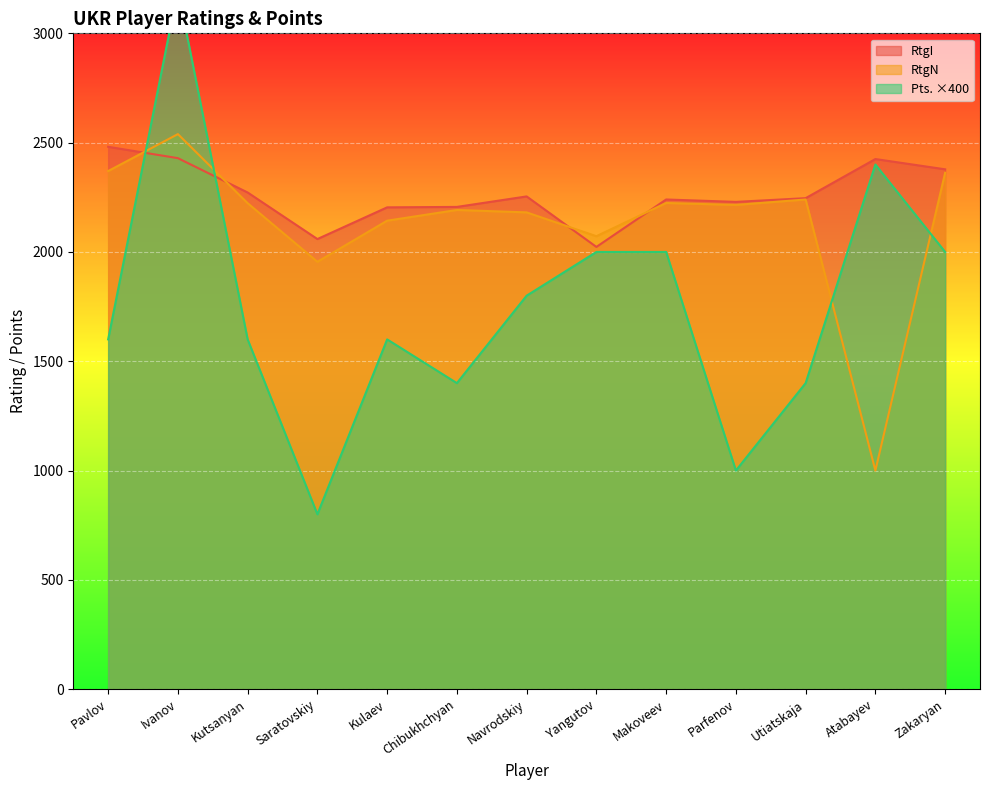

How many data points in Pts. are above 1600?

6